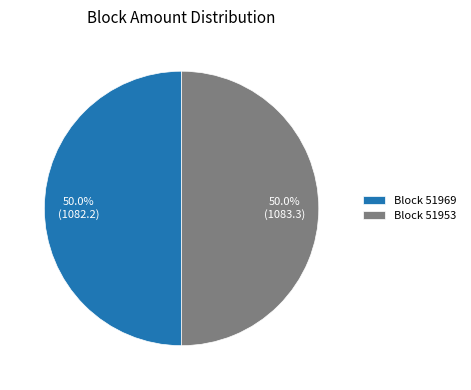

Is the sum of Block 51969 and Block 51953 greater than half?

Yes